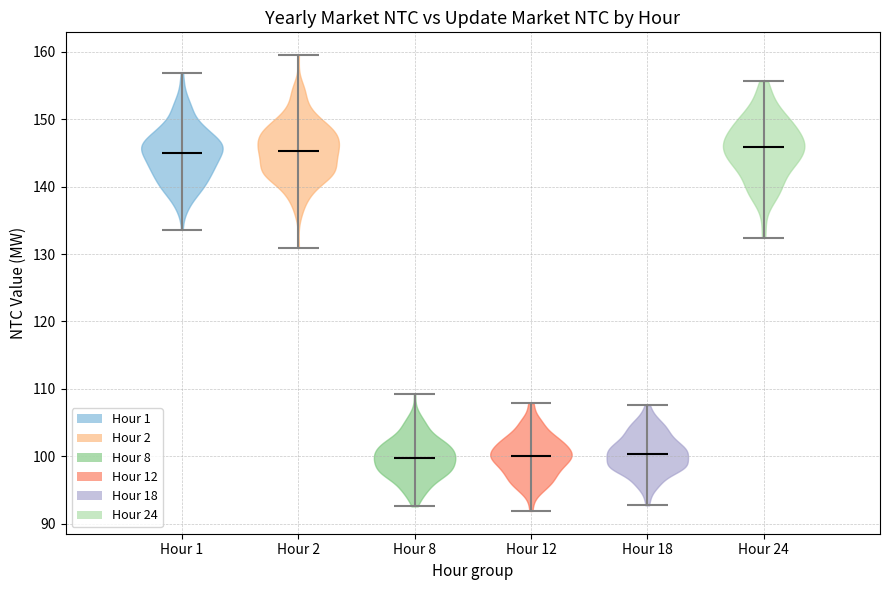

What is the lowest point the violin for Hour 24 reaches on the y-axis? The values are not printed on the chart, so give them approximately, as read against the axis.

132